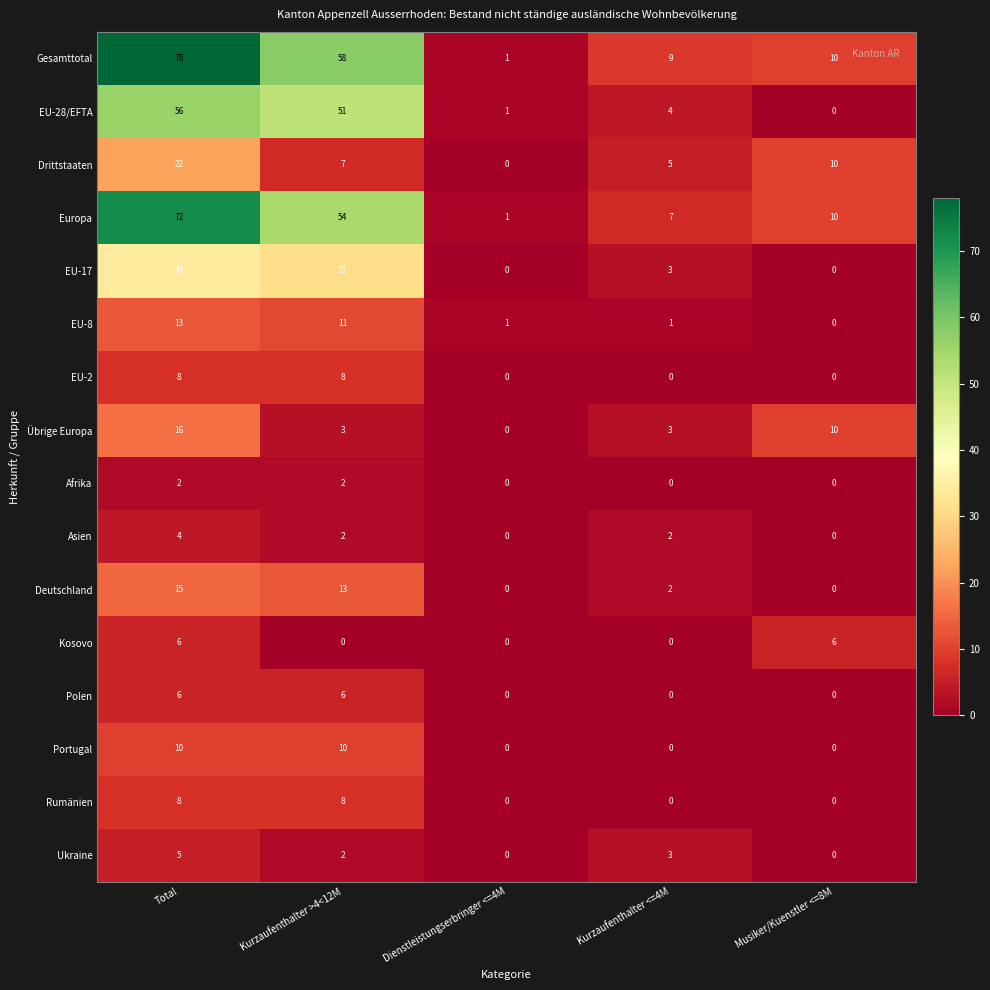

Which series has the largest range (max minus min)?

Gesamttotal